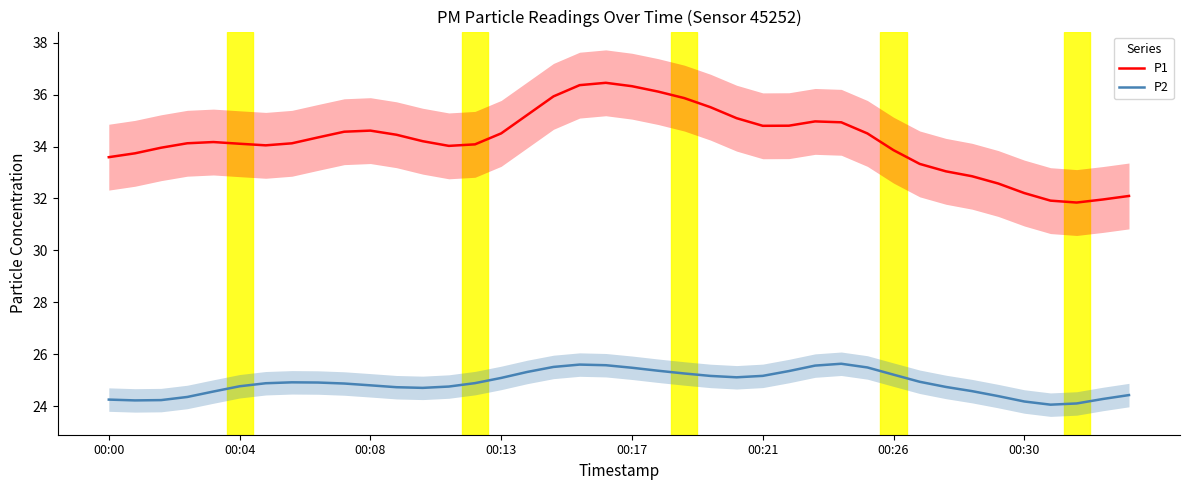

True or false: P2 and P1 intersect in this chart.

False